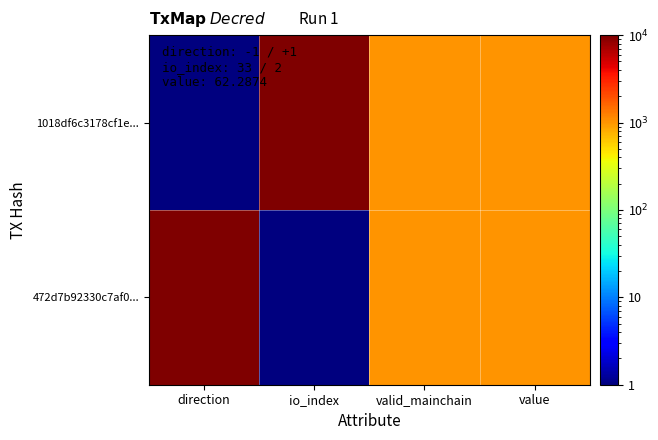

How many distinct data groups are displayed?

2